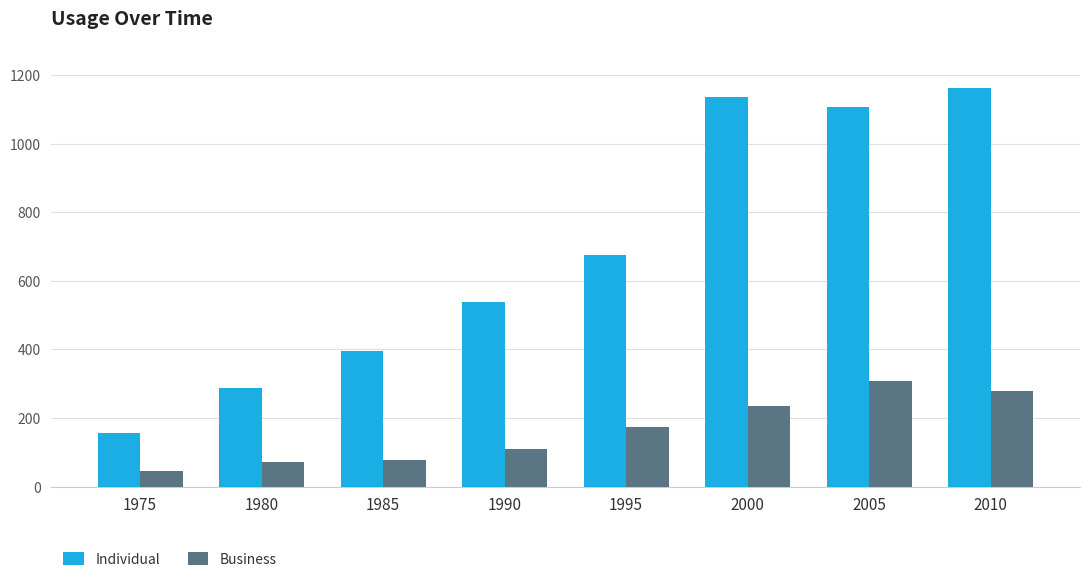

Between 1980 and 2010, which series saw the biggest shift?

Individual